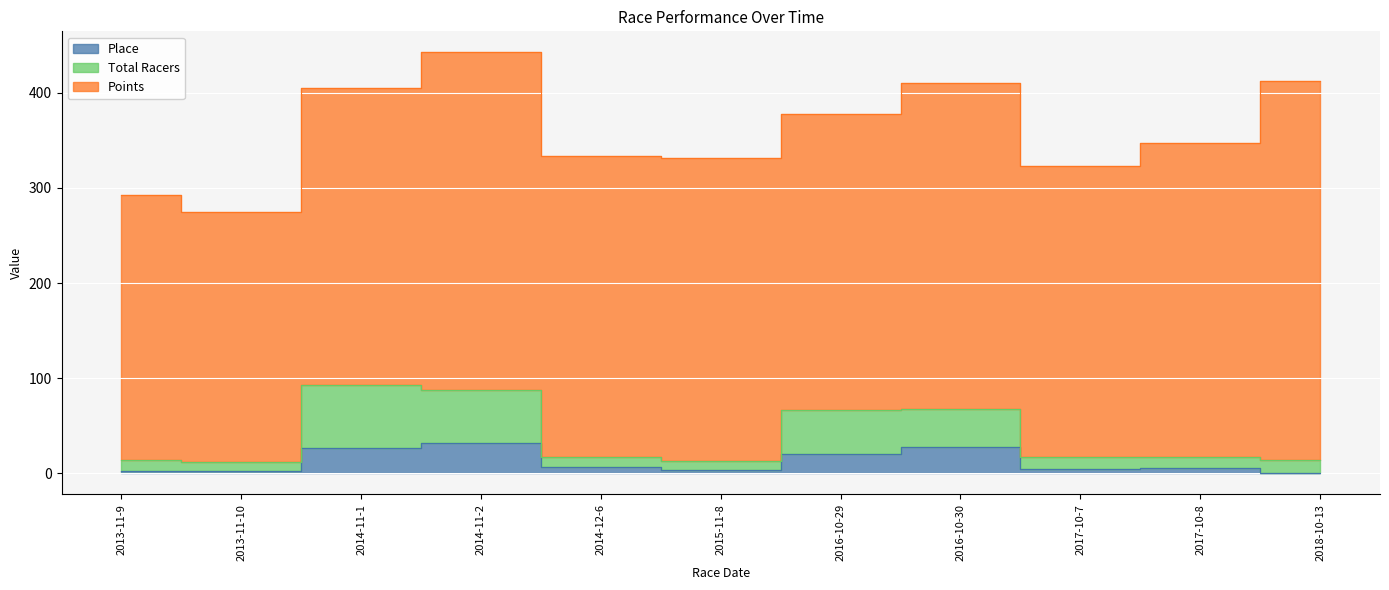

What is the average value of the Place series?

12